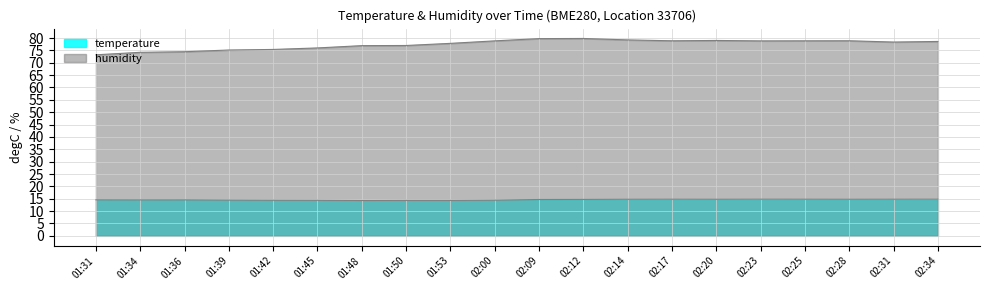

What is the label of the 1st point from the right?

02:34